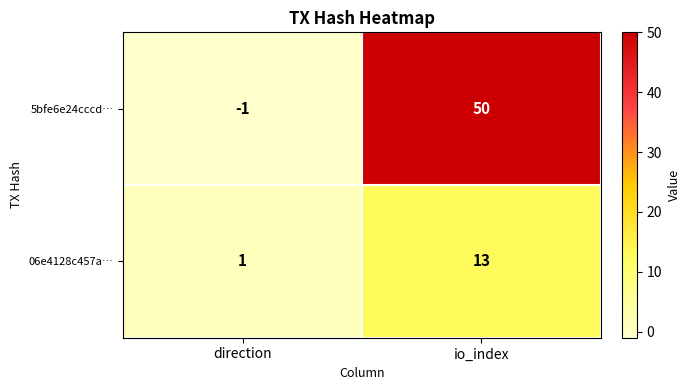

Which series has the largest range (max minus min)?

5bfe6e24cccd…